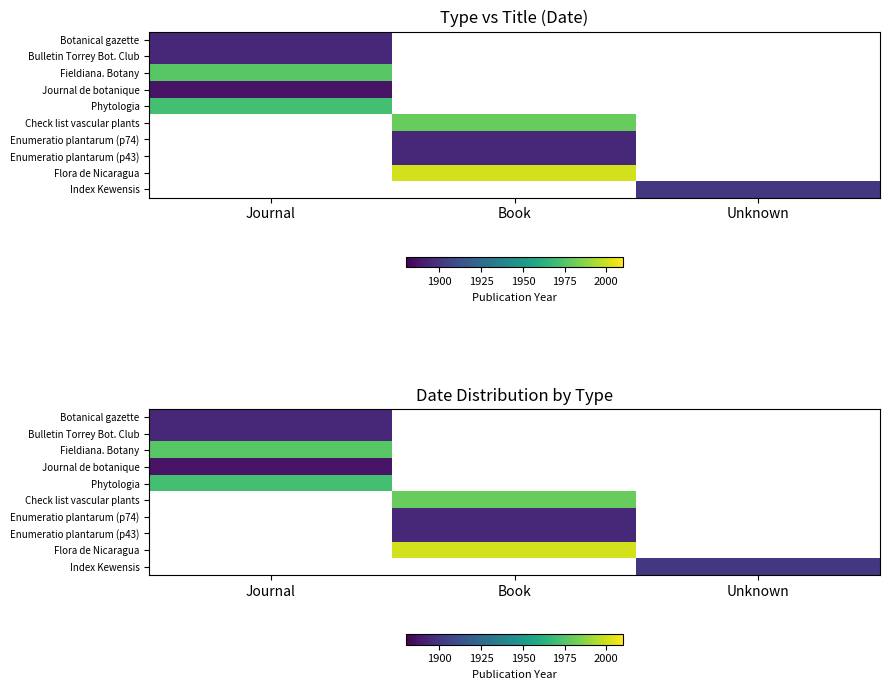

Count the number of data series in this chart.

10